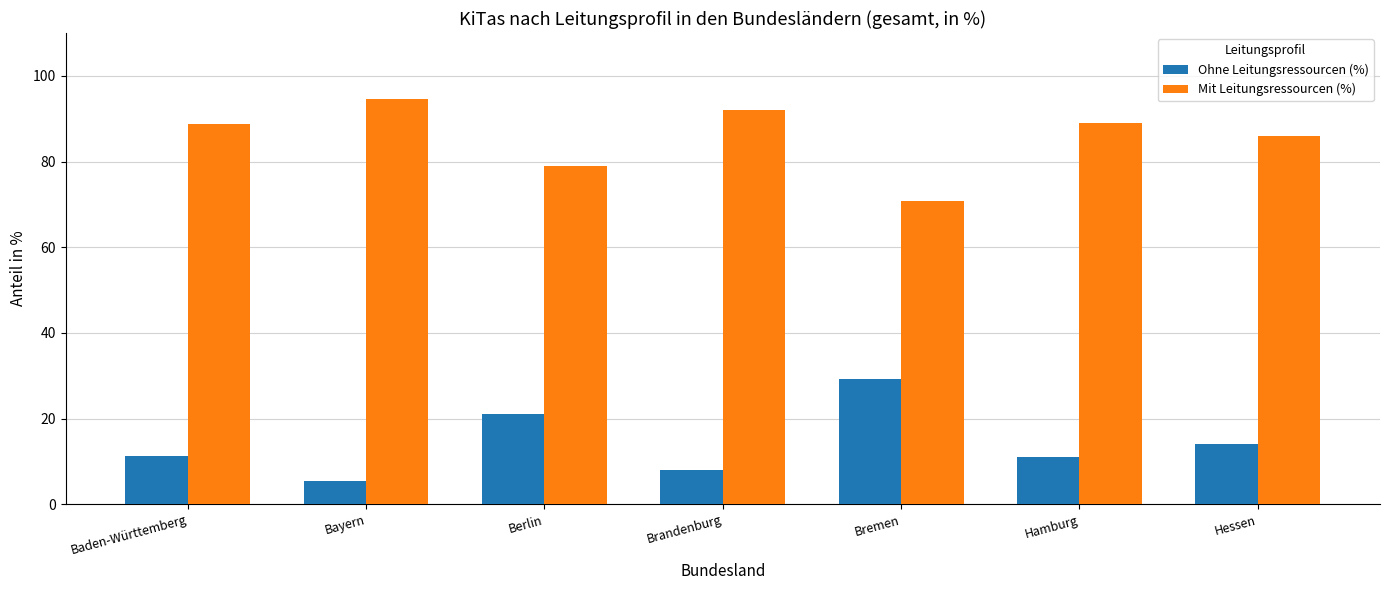

How many bars are there in total?

14